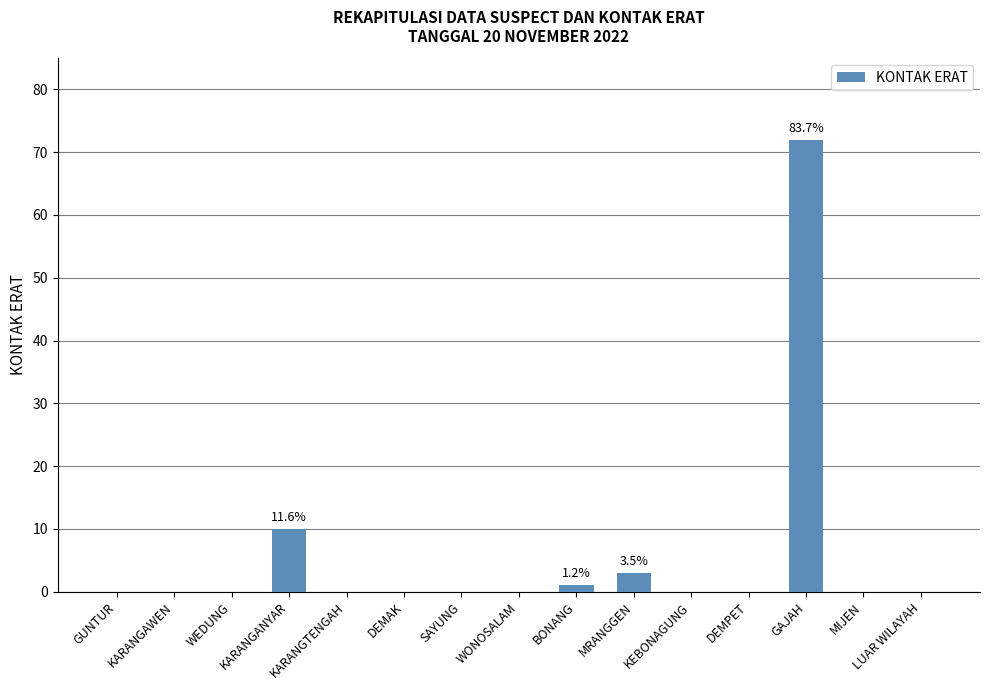

The value at KARANGTENGAH is 0. True or false?

True